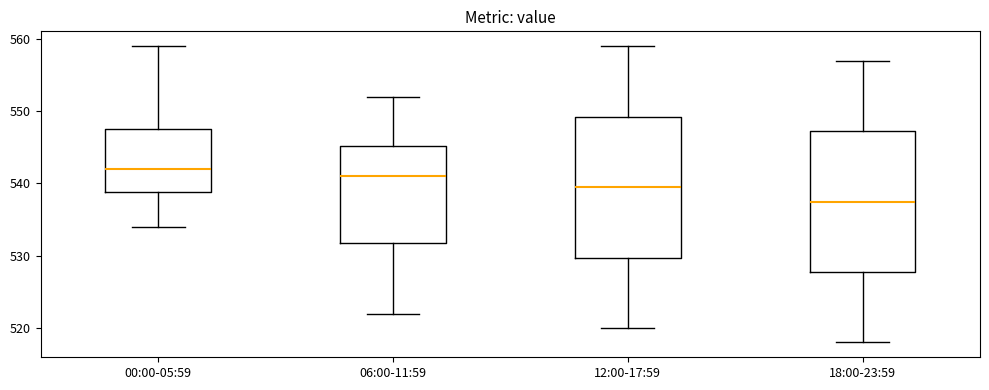

Which box has the highest median line?

00:00-05:59